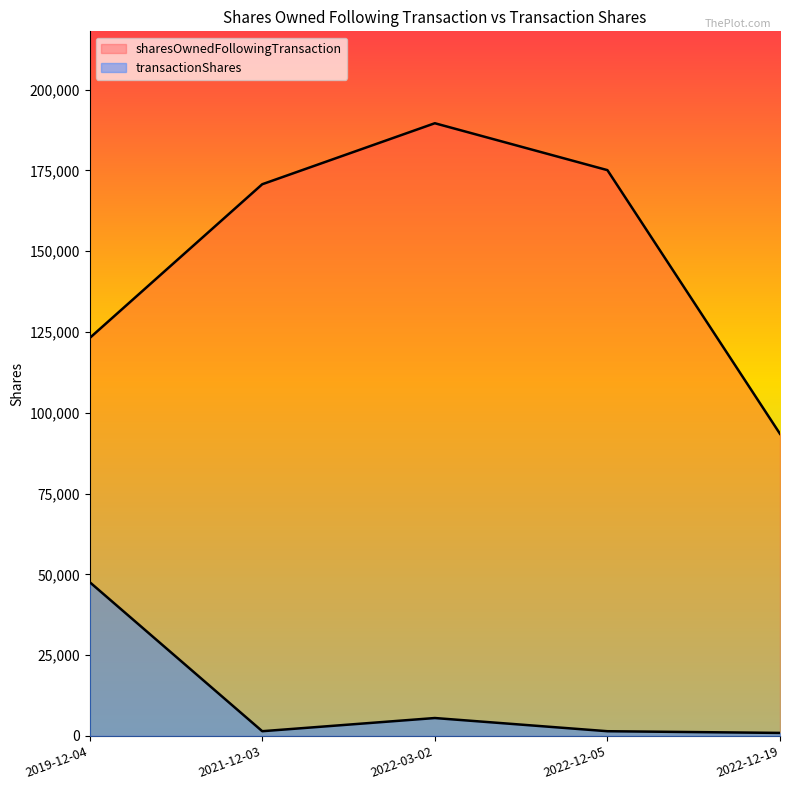

True or false: transactionShares and sharesOwnedFollowingTransaction intersect in this chart.

False